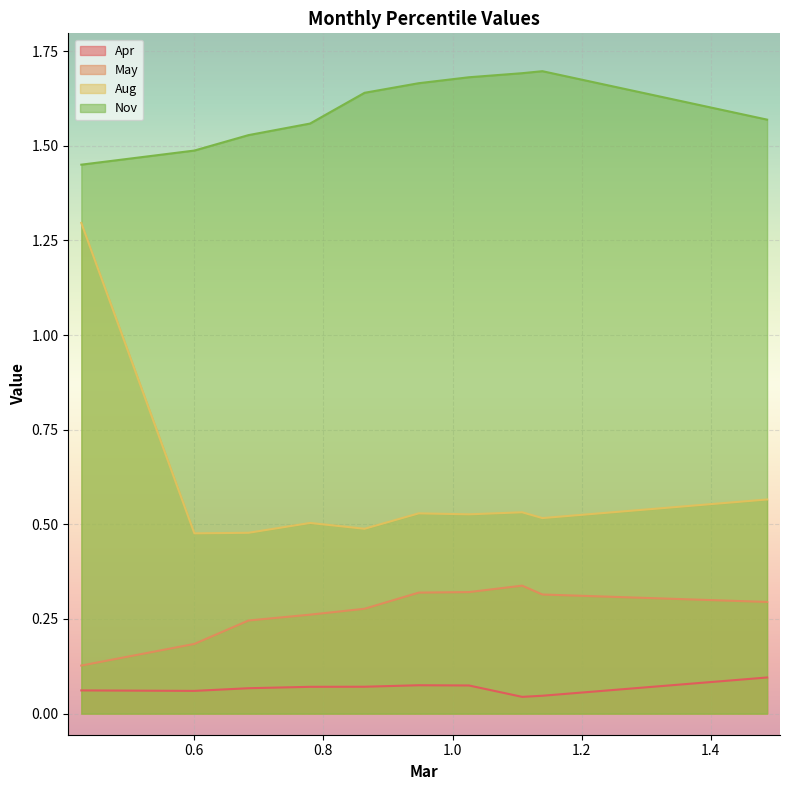

Read the Nov value at pct45.

1.6